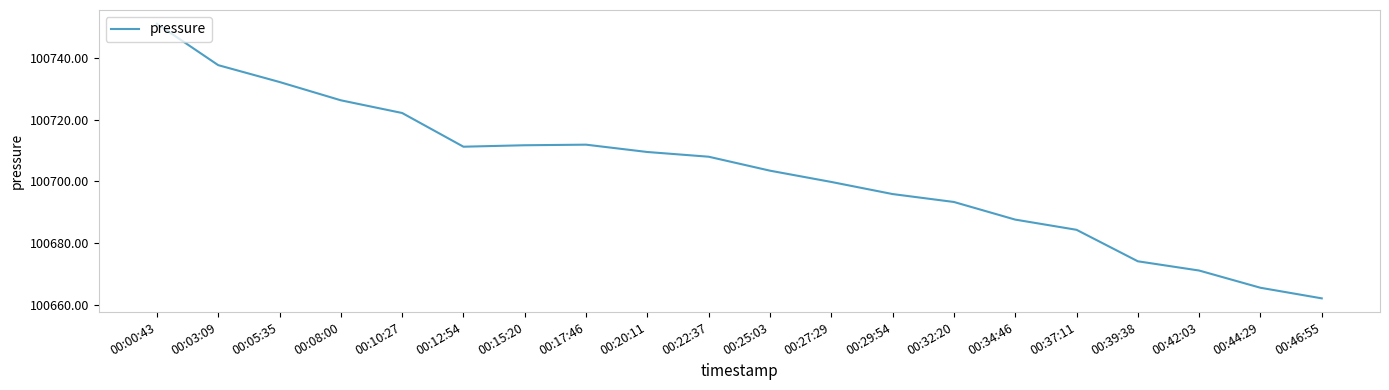

What position from the right is 00:32:20?

7